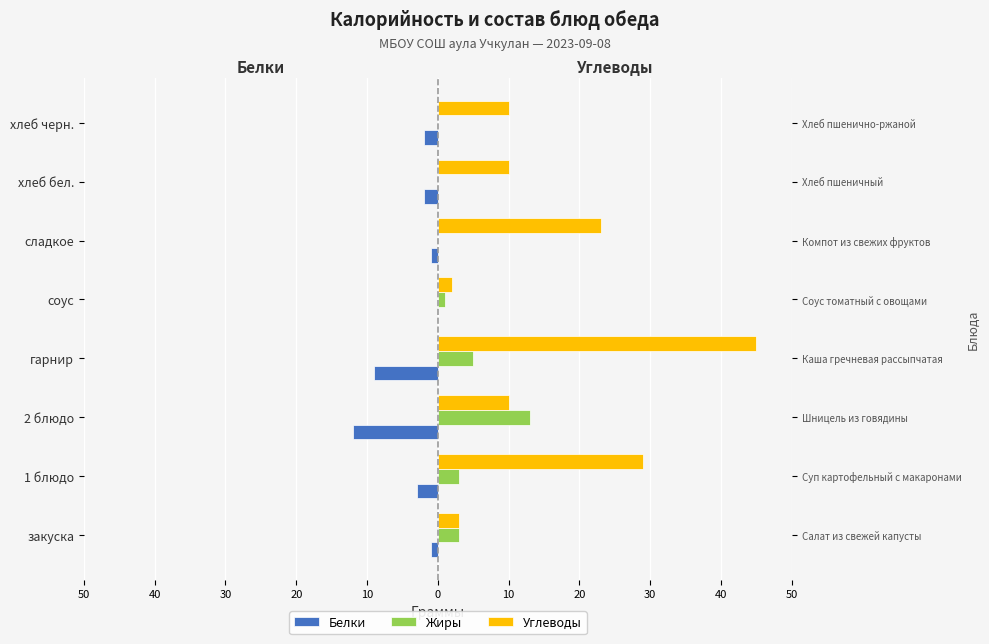

How many data points in Жиры are less than 3?

4